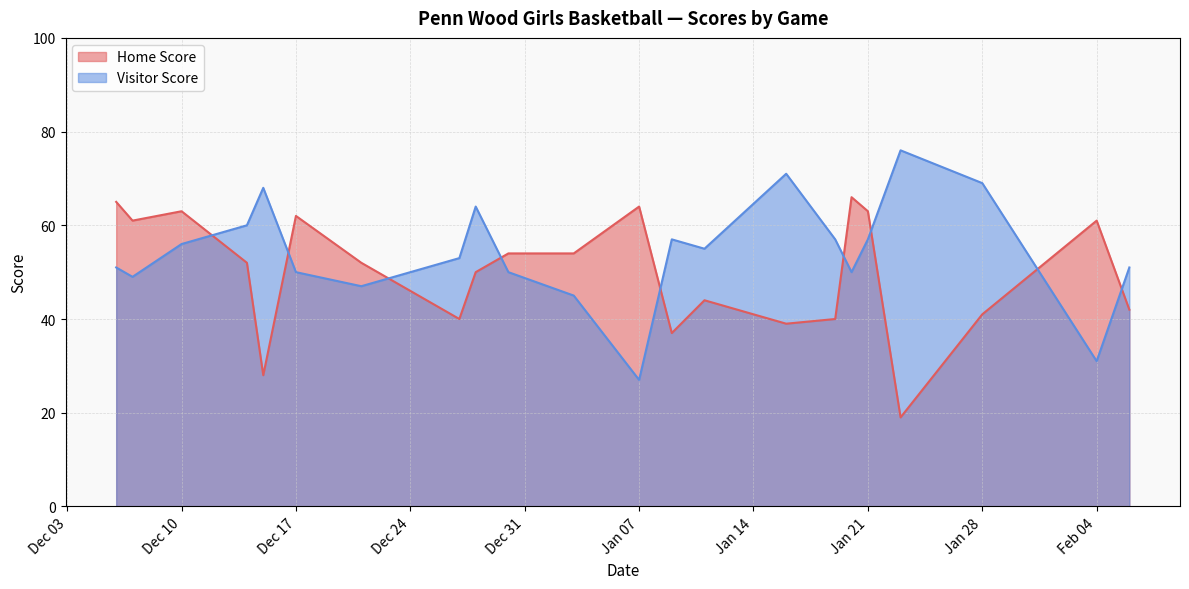

What is the total value across all series at Jan 21?

120